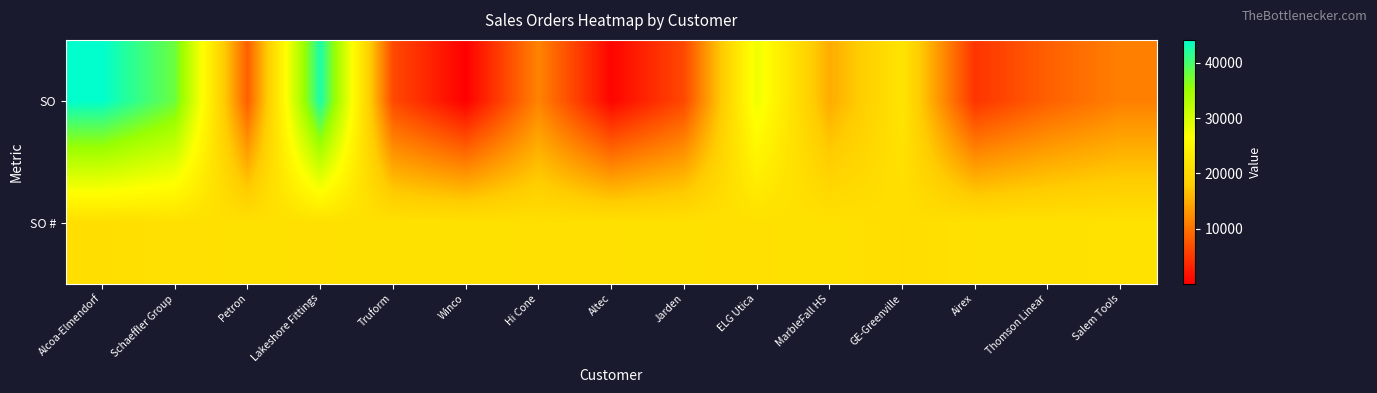

At Winco, list the series in order from smallest to largest.

SO, SO #